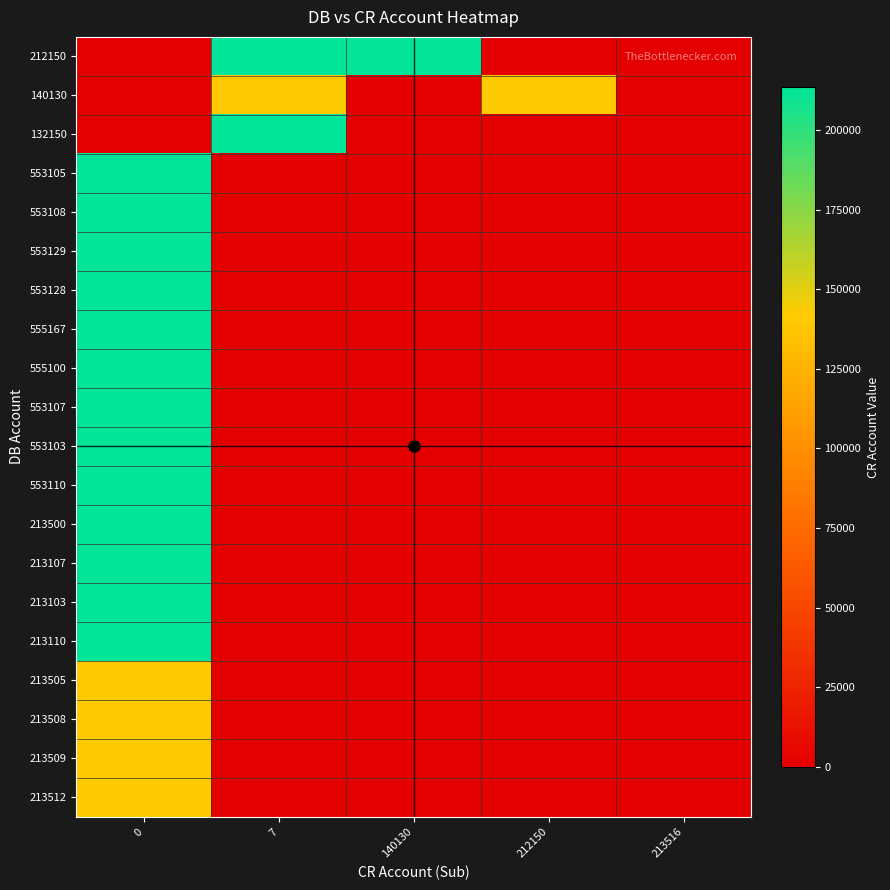

Reading left to right, extract all data points from this chart.

212150: 0=0	7=213516	140130=212150	212150=0	213516=0
140130: 0=0	7=140130	140130=0	212150=140130	213516=0
132150: 0=0	7=213516	140130=0	212150=0	213516=0
553105: 0=213105	7=0	140130=0	212150=0	213516=0
553108: 0=213108	7=0	140130=0	212150=0	213516=0
553129: 0=213129	7=0	140130=0	212150=0	213516=0
553128: 0=213128	7=0	140130=0	212150=0	213516=0
555167: 0=213154	7=0	140130=0	212150=0	213516=0
555100: 0=213500	7=0	140130=0	212150=0	213516=0
553107: 0=213107	7=0	140130=0	212150=0	213516=0
553103: 0=213103	7=0	140130=0	212150=0	213516=0
553110: 0=213110	7=0	140130=0	212150=0	213516=0
213500: 0=213505	7=0	140130=0	212150=0	213516=0
213107: 0=213508	7=0	140130=0	212150=0	213516=0
213103: 0=213509	7=0	140130=0	212150=0	213516=0
213110: 0=213512	7=0	140130=0	212150=0	213516=0
213505: 0=140130	7=0	140130=0	212150=0	213516=0
213508: 0=140130	7=0	140130=0	212150=0	213516=0
213509: 0=140130	7=0	140130=0	212150=0	213516=0
213512: 0=140130	7=0	140130=0	212150=0	213516=0